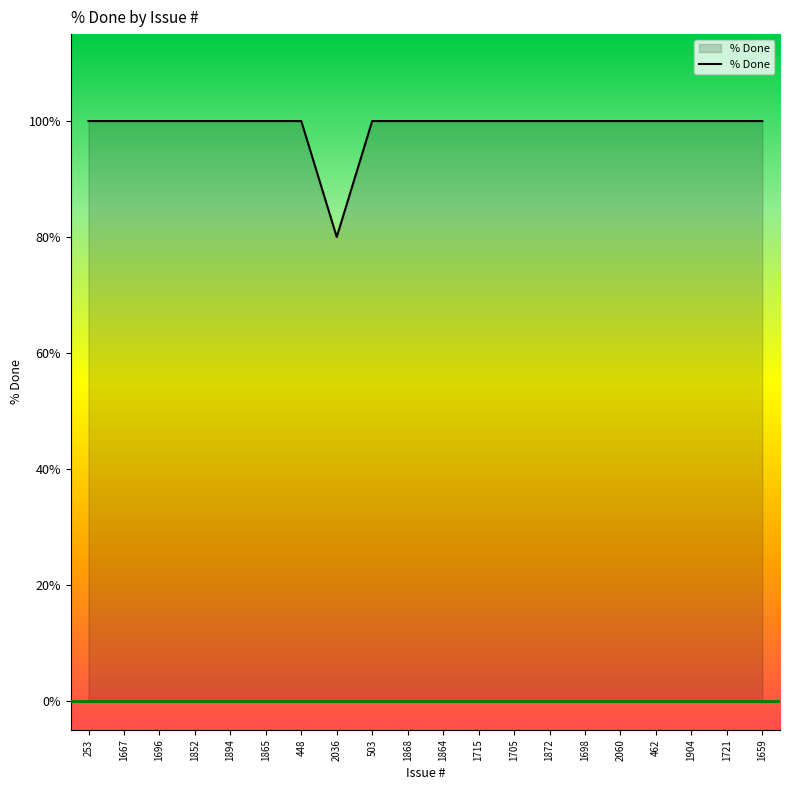

The value at 1659 is 100. True or false?

True